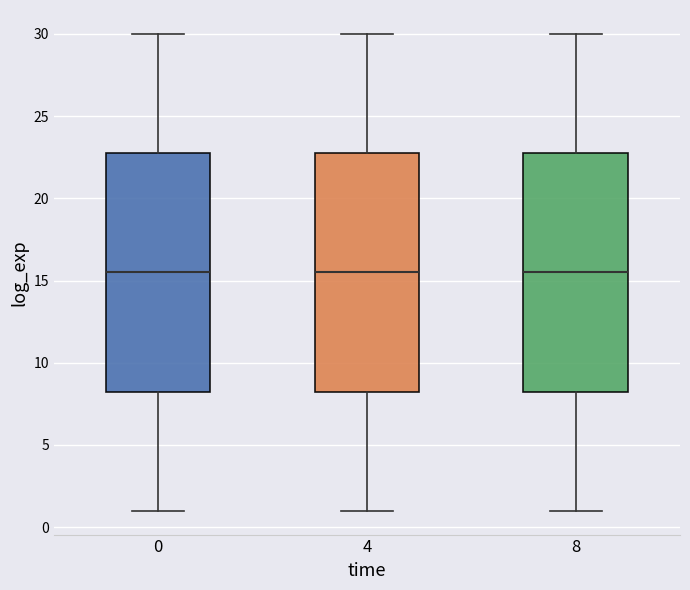

Where is the lower edge of the box at x = 8 on the y-axis? The values are not printed on the chart, so give them approximately, as read against the axis.

8.5